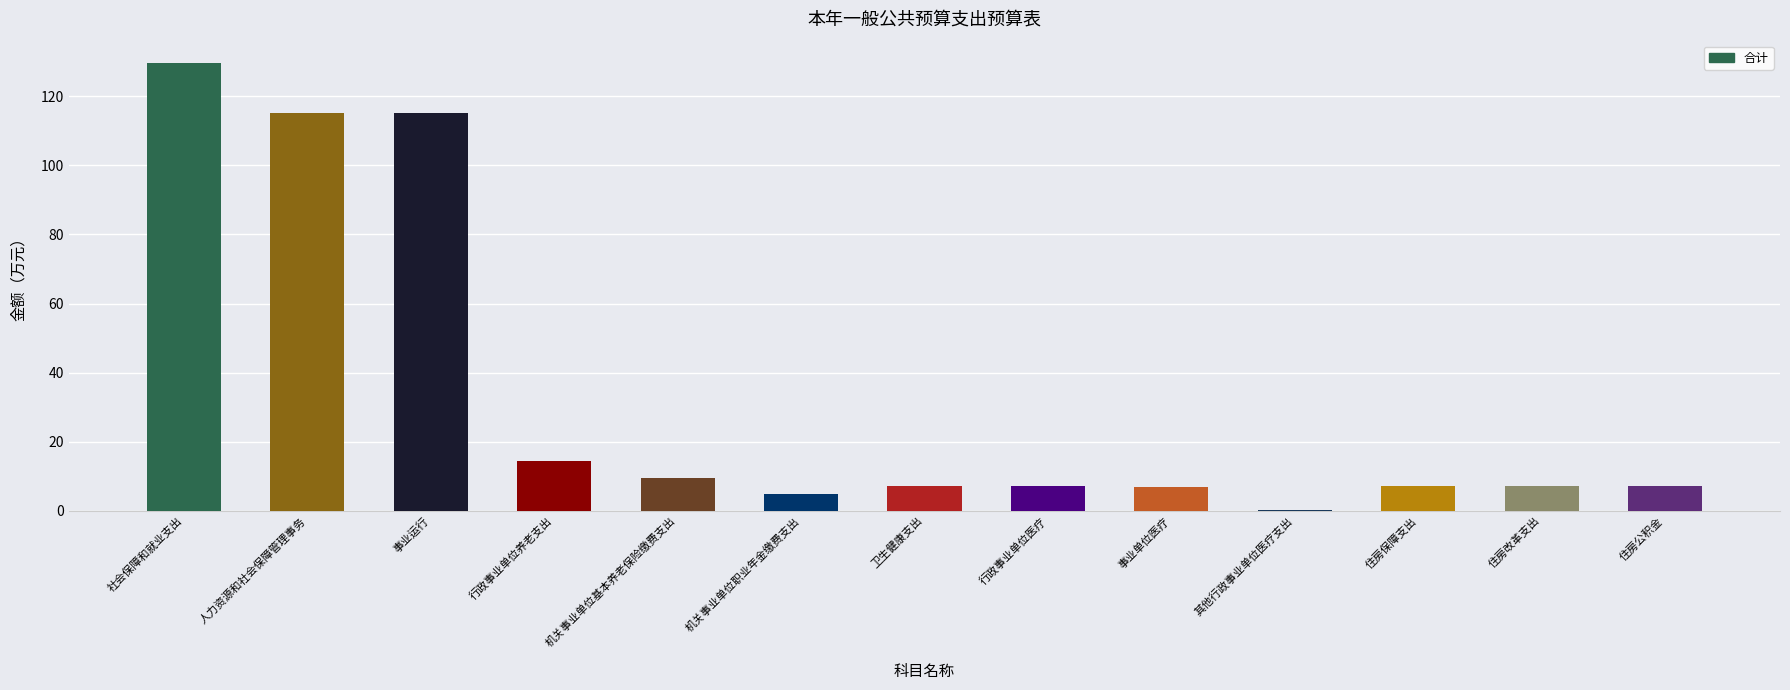

What is the change in value from 社会保障和就业支出 to 住房保障支出?

-122.4